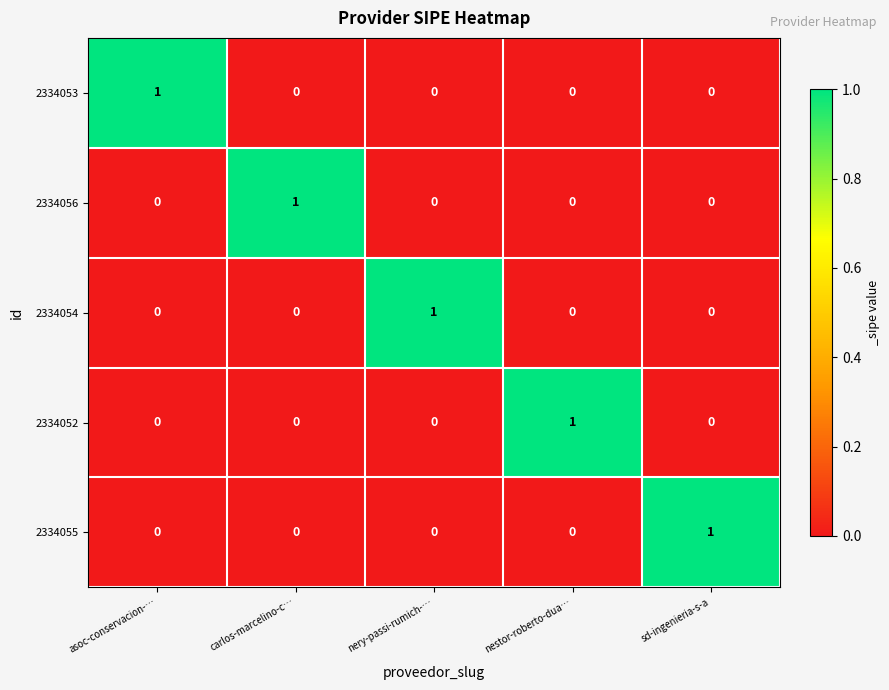

At how many categories does at least one series exceed 0?

5